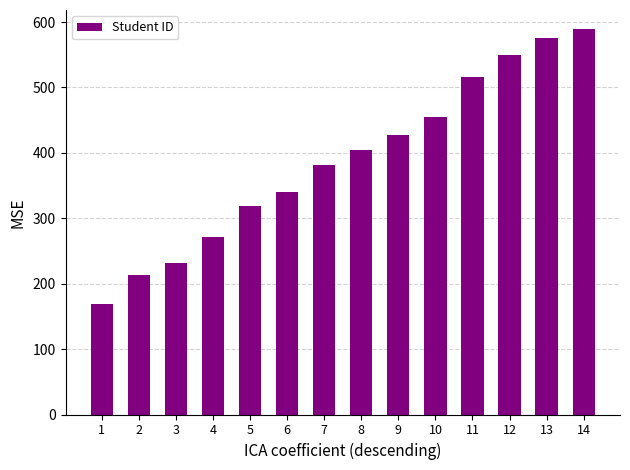

How many data points are less than 405?

7